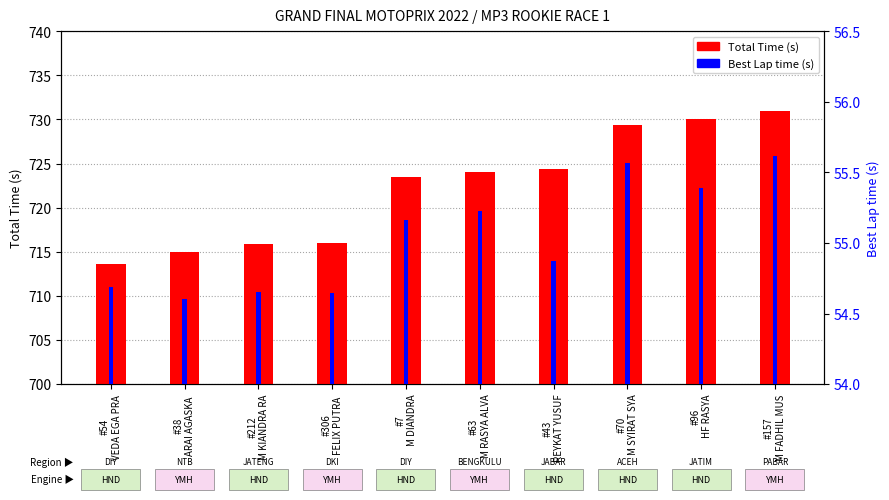

Does the chart contain stacked bars?

No